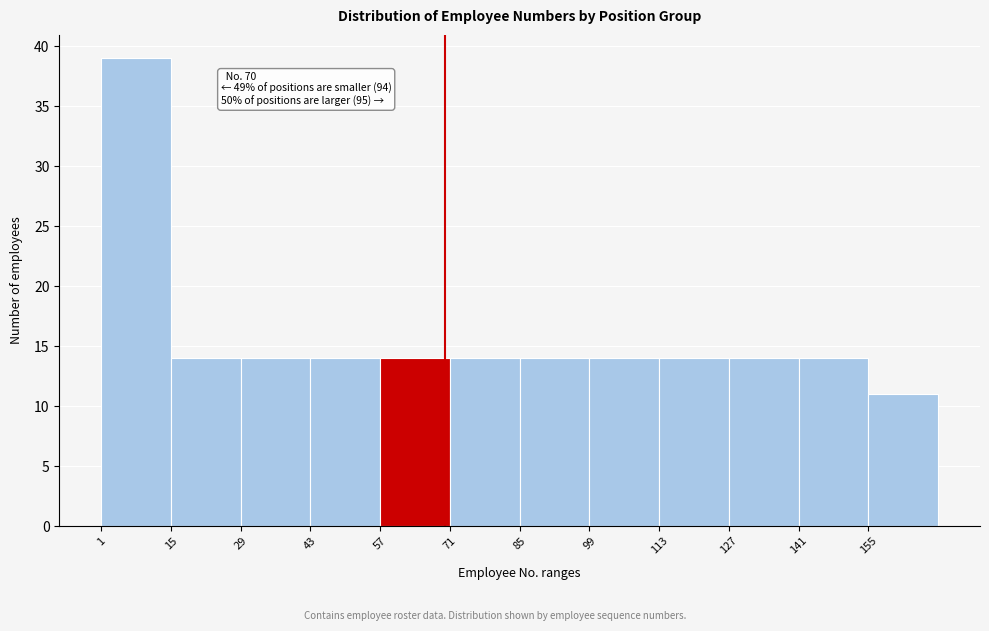

Which range on the x-axis has the tallest bar?

1 to 15